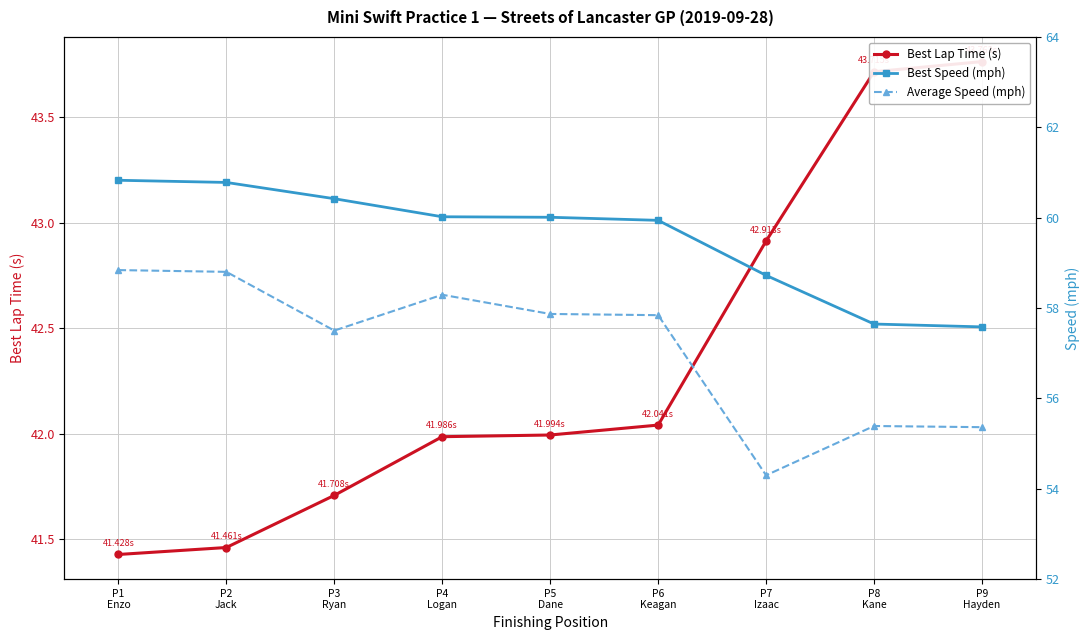

Which has a higher value, P8
Kane or P9
Hayden?

P9
Hayden